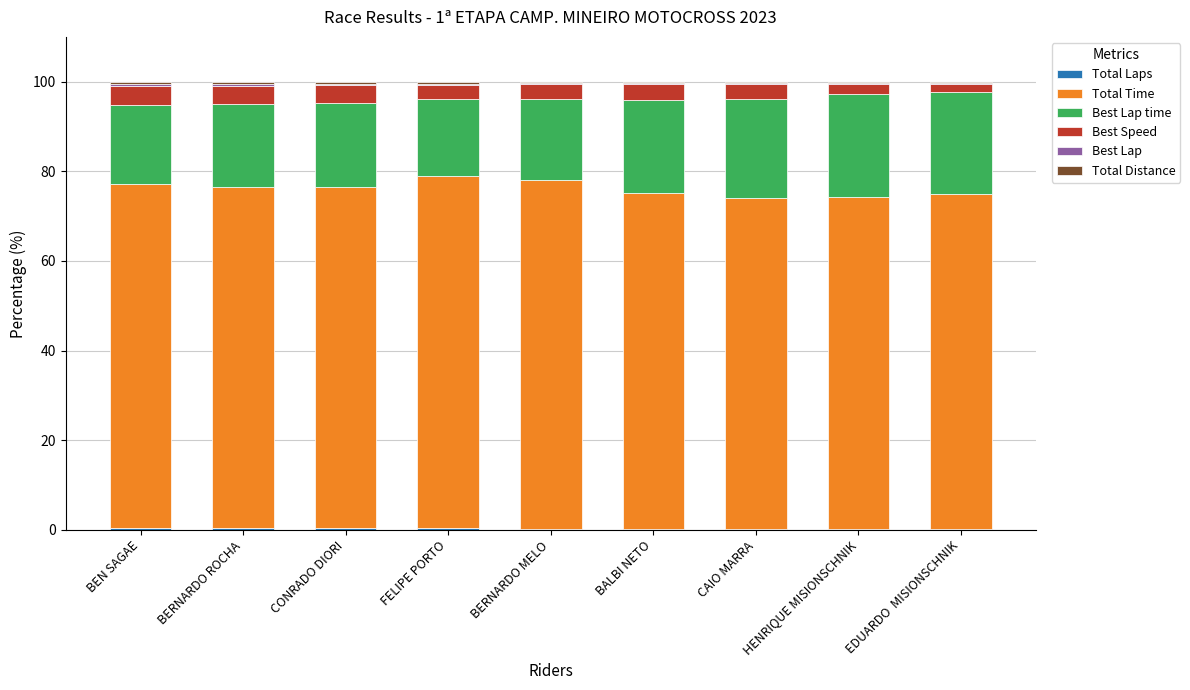

What position from the right is CAIO MARRA?

3